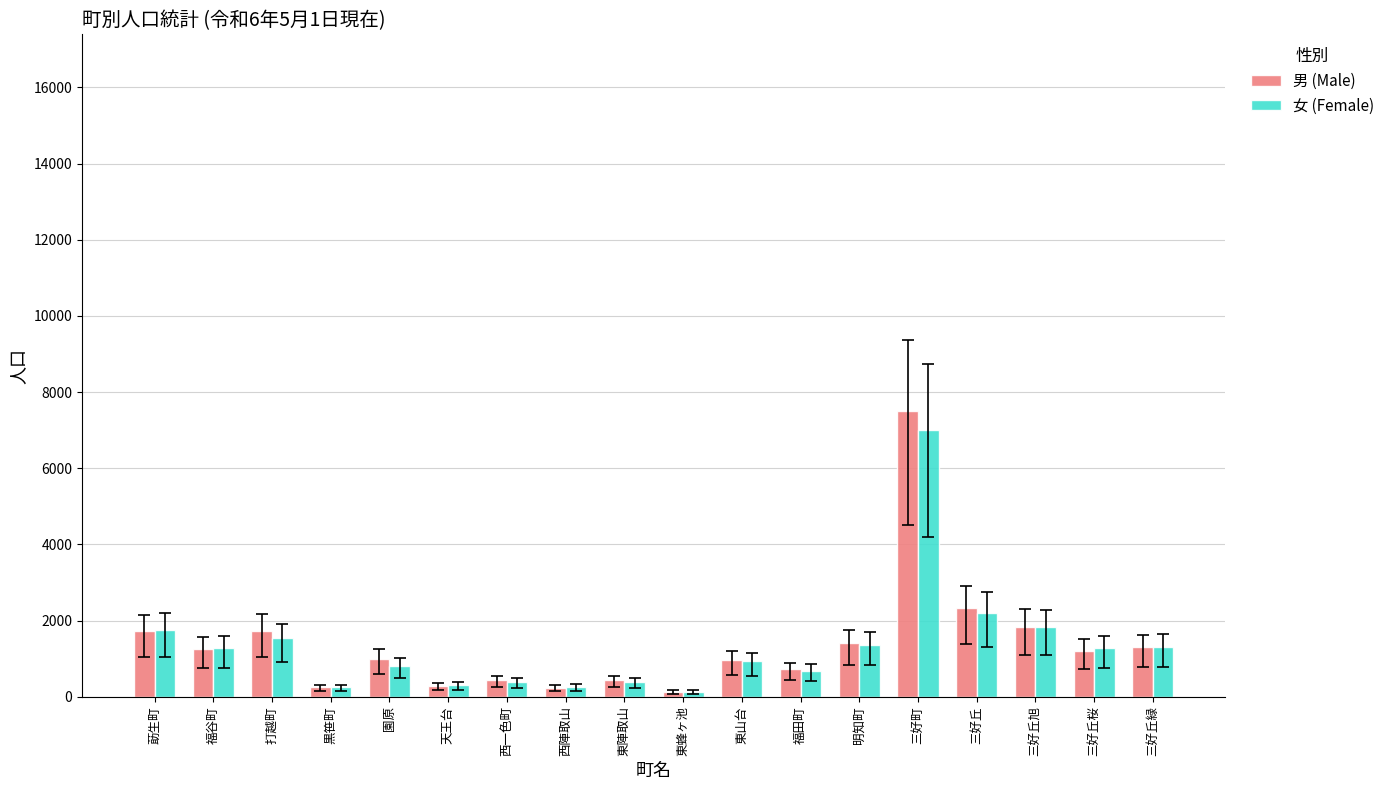

Rank the categories by 男 (Male) value from highest to lowest.

三好町, 三好丘, 三好丘旭, 打越町, 莇生町, 明知町, 三好丘緑, 福谷町, 三好丘桜, 園原, 東山台, 福田町, 西一色町, 東陣取山, 天王台, 黒笹町, 西陣取山, 東蜂ヶ池